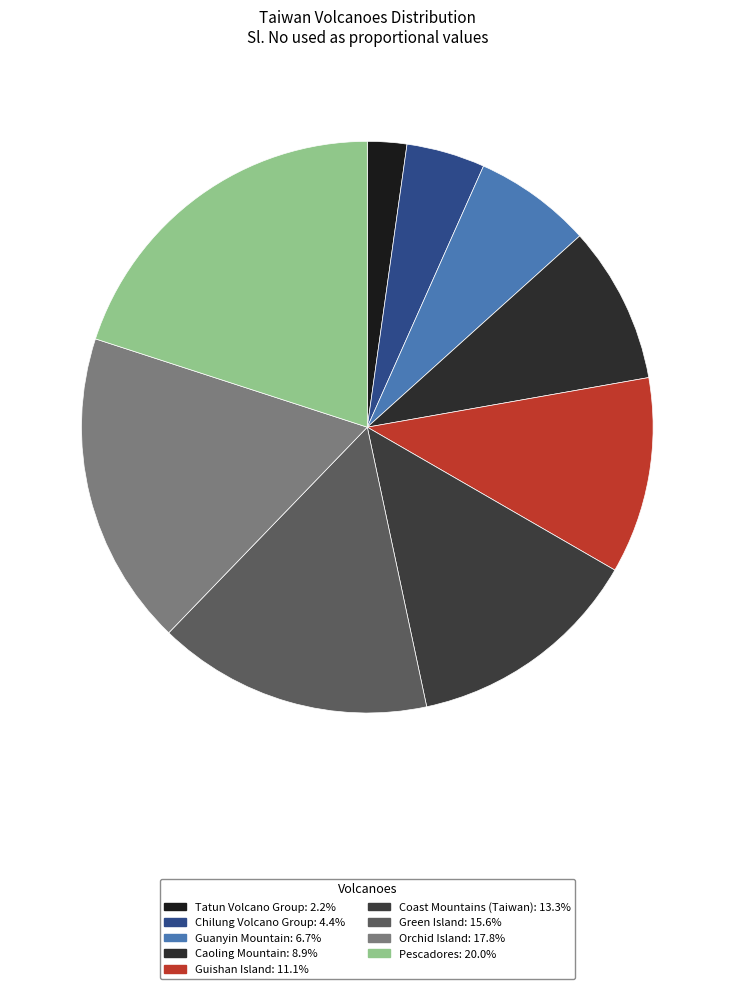

True or false: Coast Mountains (Taiwan) accounts for 13% of the total.

True